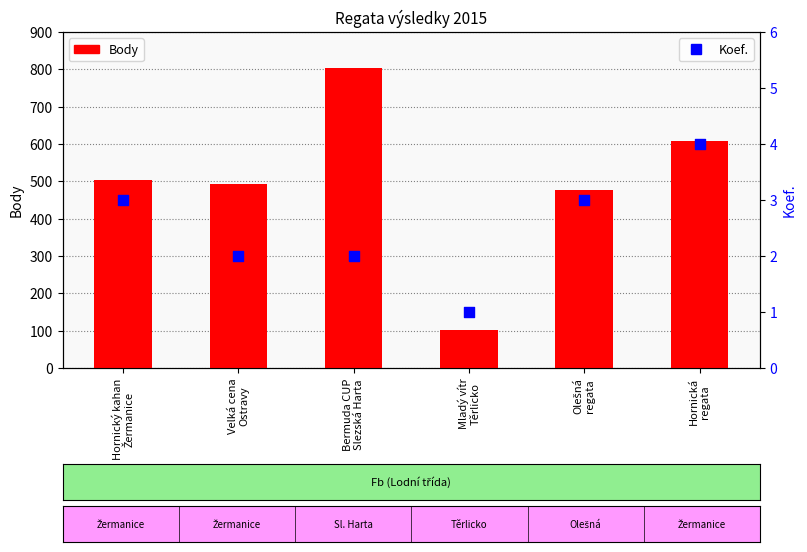

Which series has the largest Y range (max minus min)?

Body